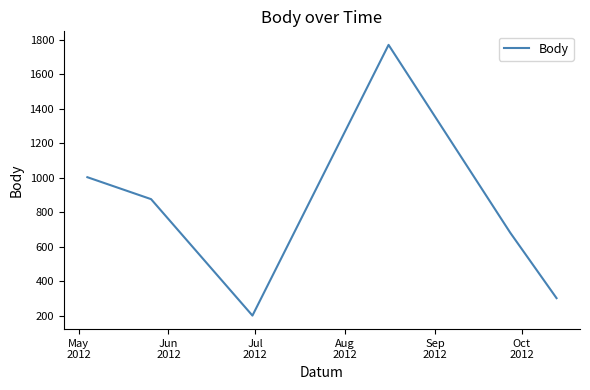

What is the difference between the second highest and minimum values?

801